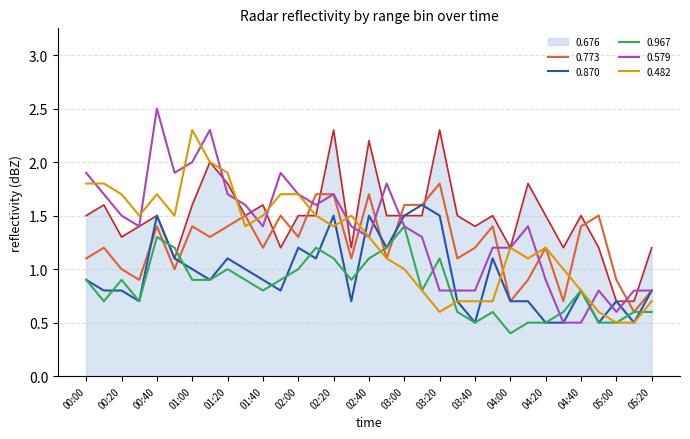

What is the highest value of the 0.773 series?

1.8